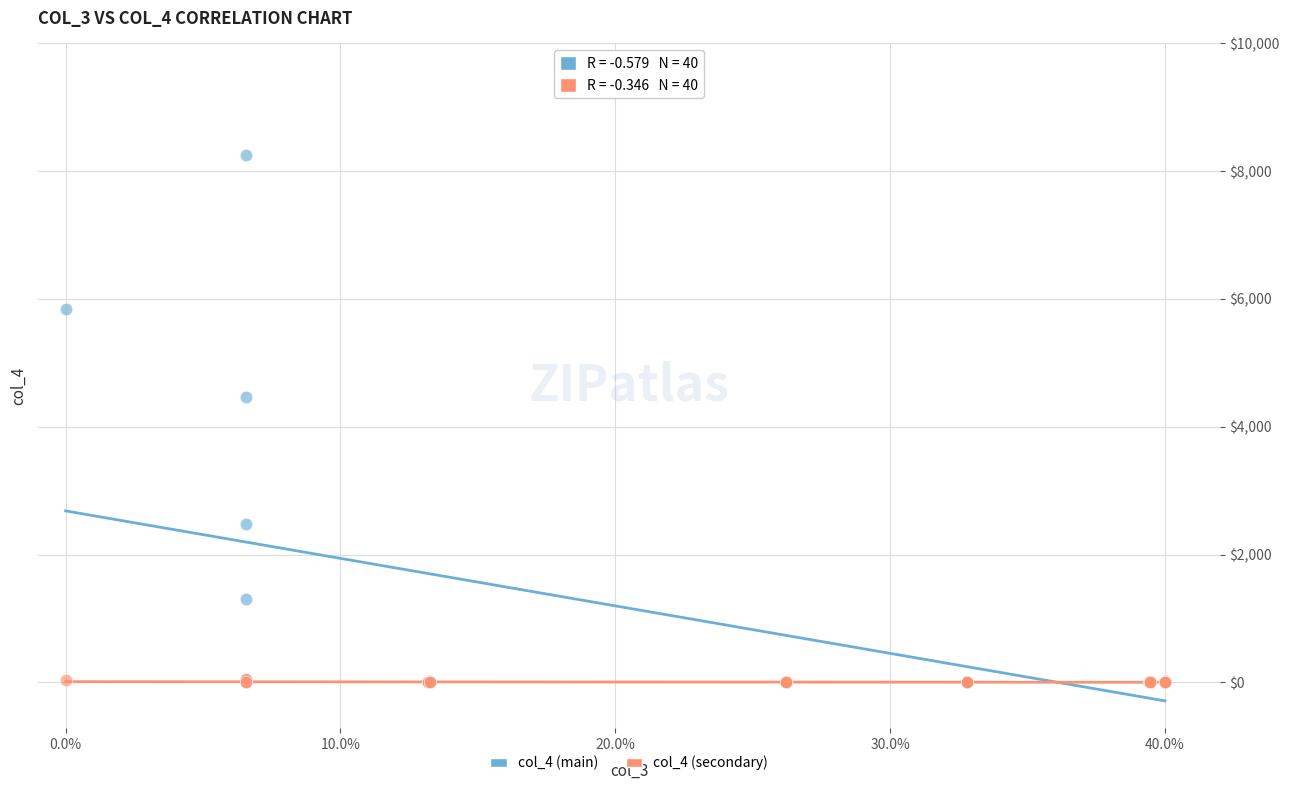

What are all the series names shown in the legend?

col_4 (main), col_4 (secondary)